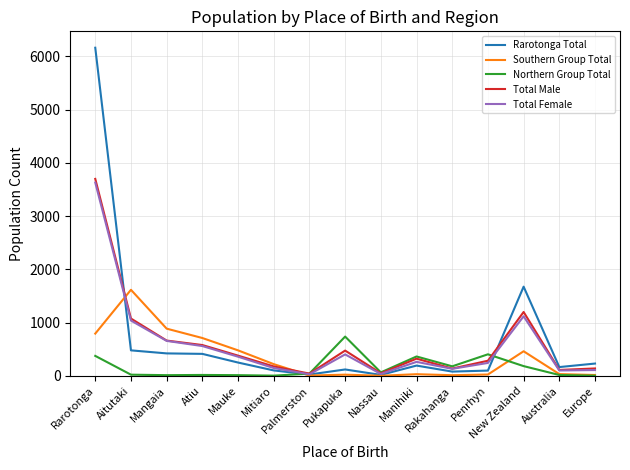

In Northern Group Total, how many points are lower than both neighbors (excluding endpoints)?

4